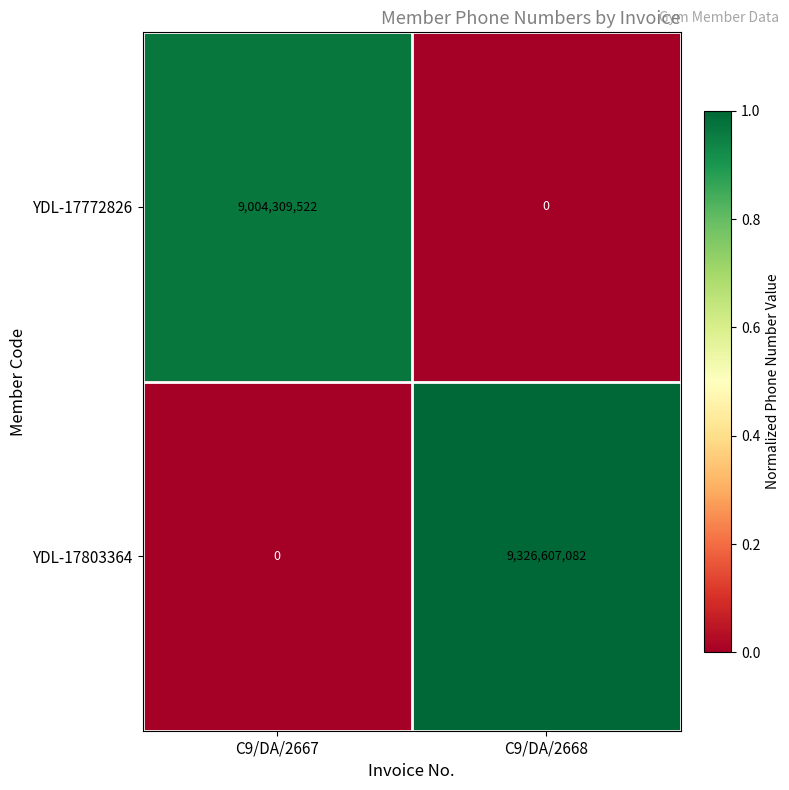

List the series in order of their overall mean, lowest first.

YDL-17772826, YDL-17803364